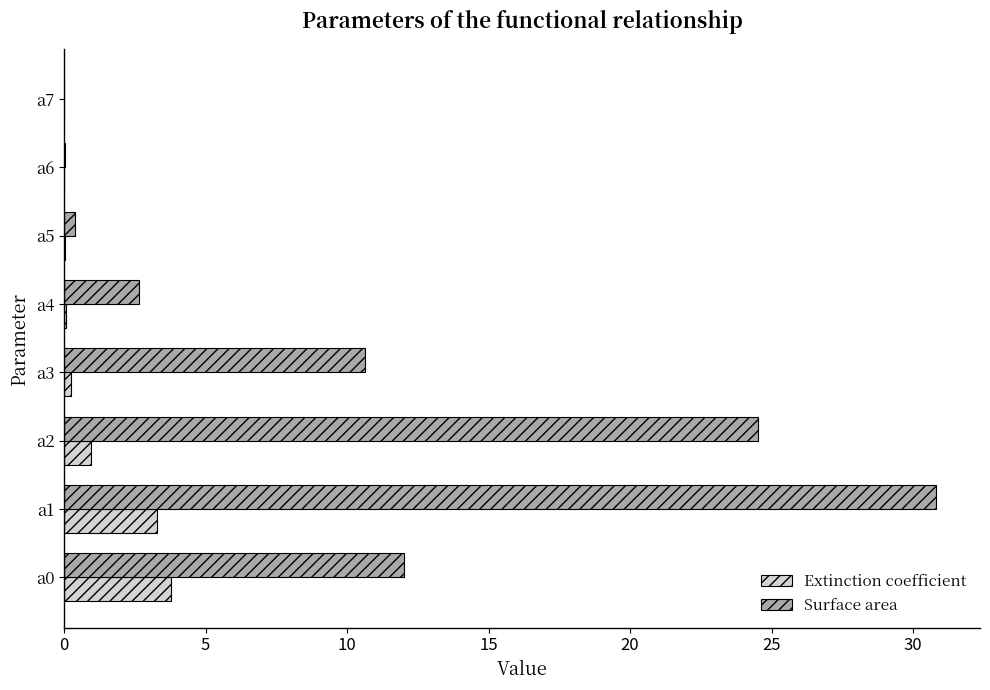

At which category is the sum across all series the highest?

a1